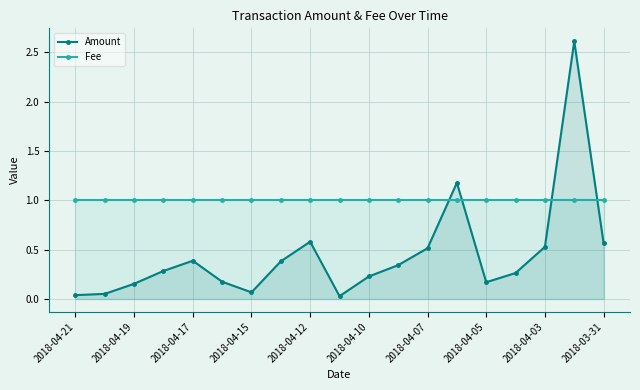

What is the approximate value of Fee at 15?

1.0